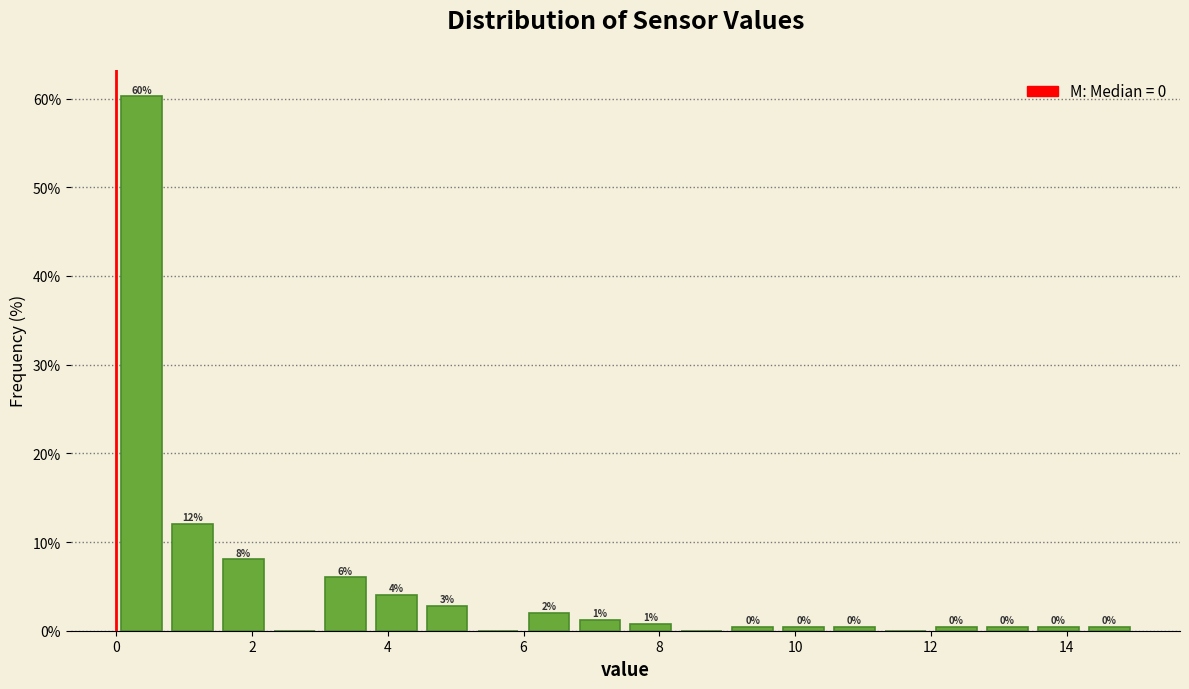

Read against the x-axis, roughly where is the centre of the tallest bar?

0.4